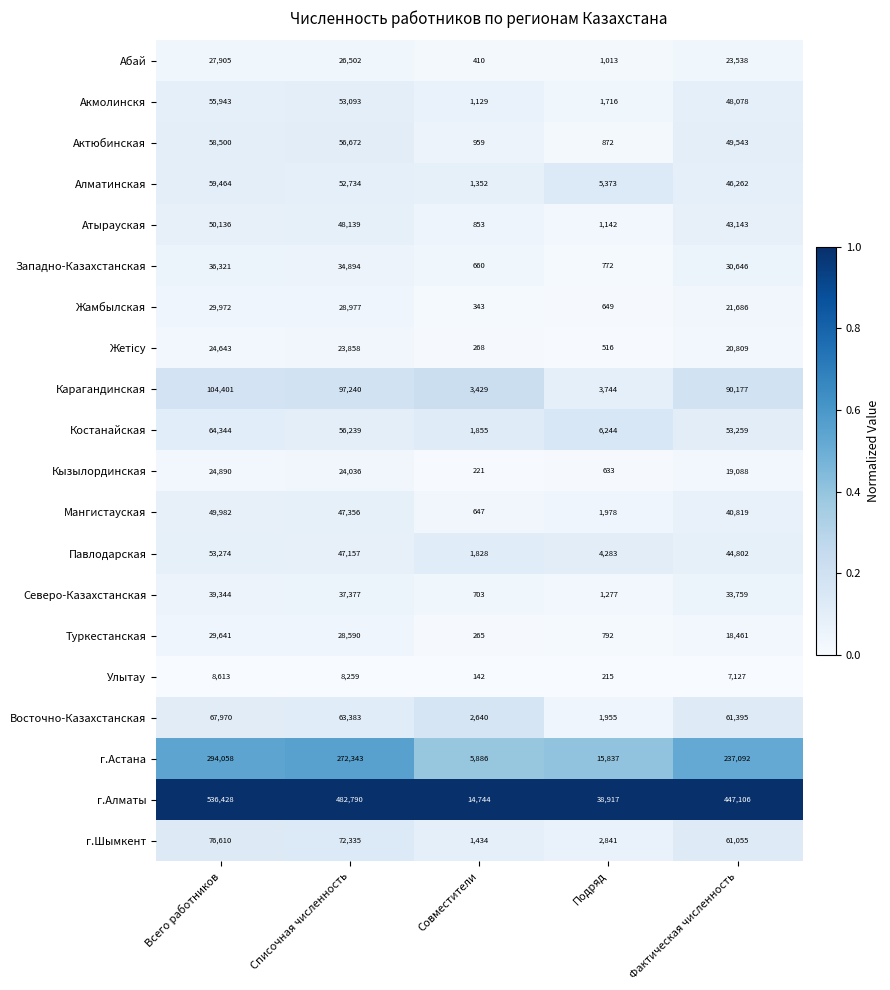

At which label does Западно-Казахстанская first exceed 30646?

Всего работников